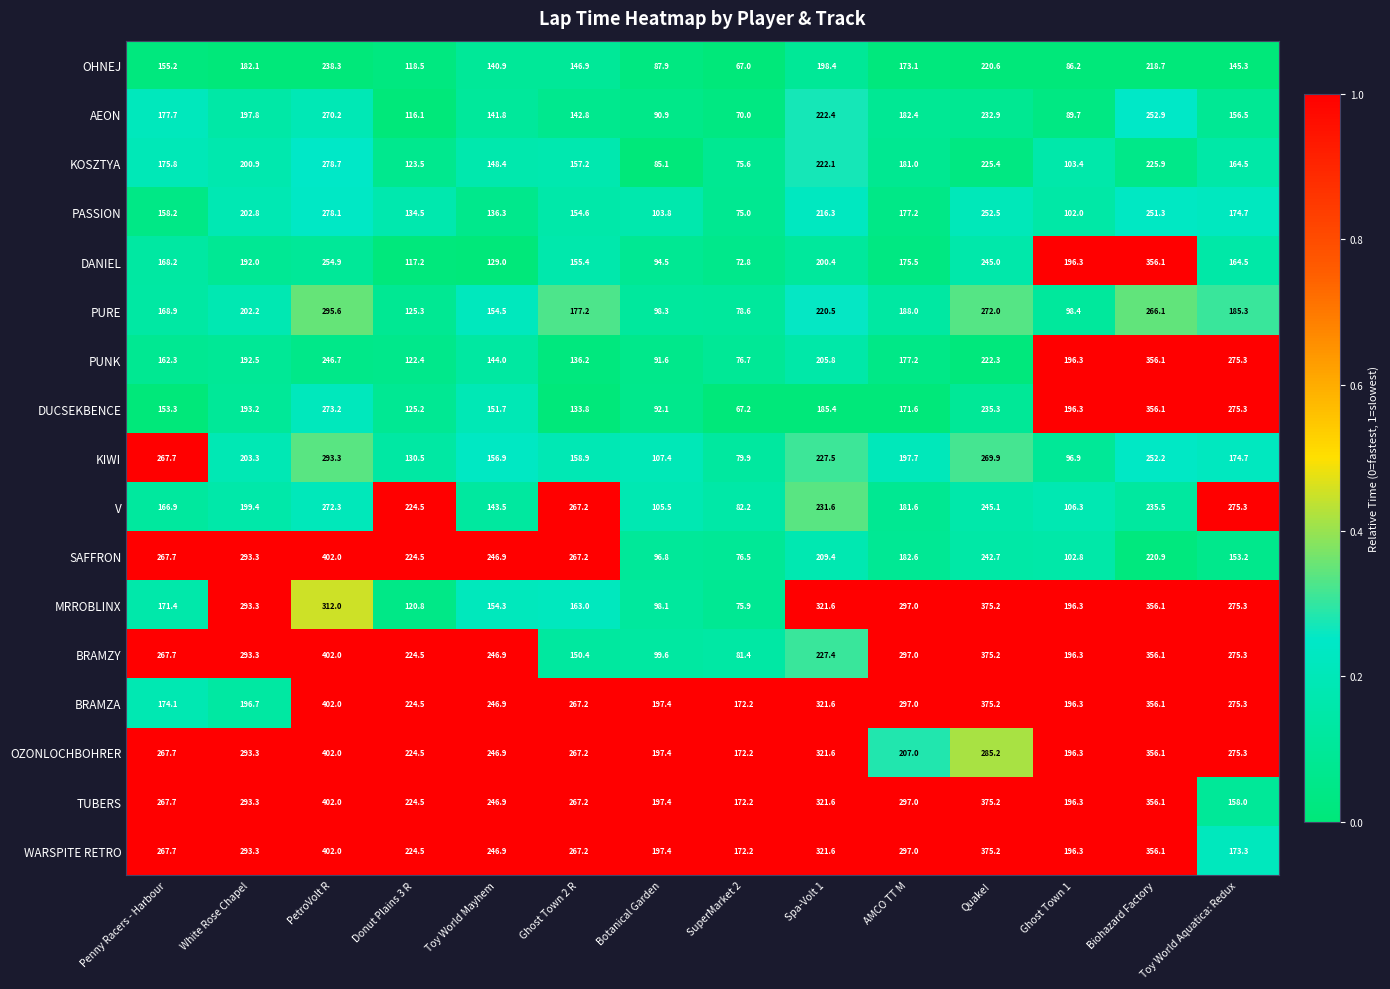

Between Botanical Garden and Spa-Volt 1, which series saw the biggest shift?

MRROBLINX